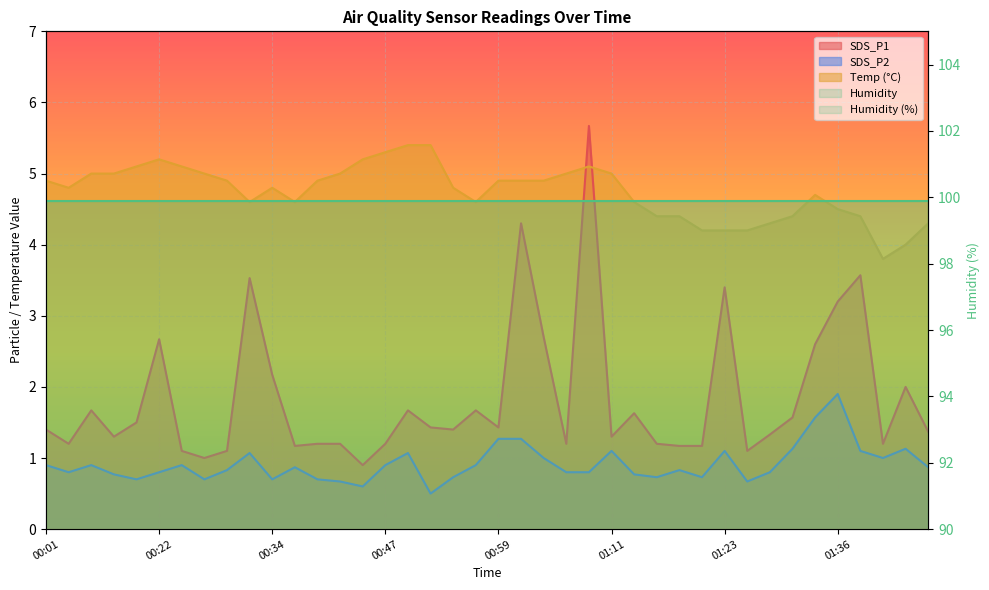

The Temp series shows 6.7 at 00:56. True or false?

False